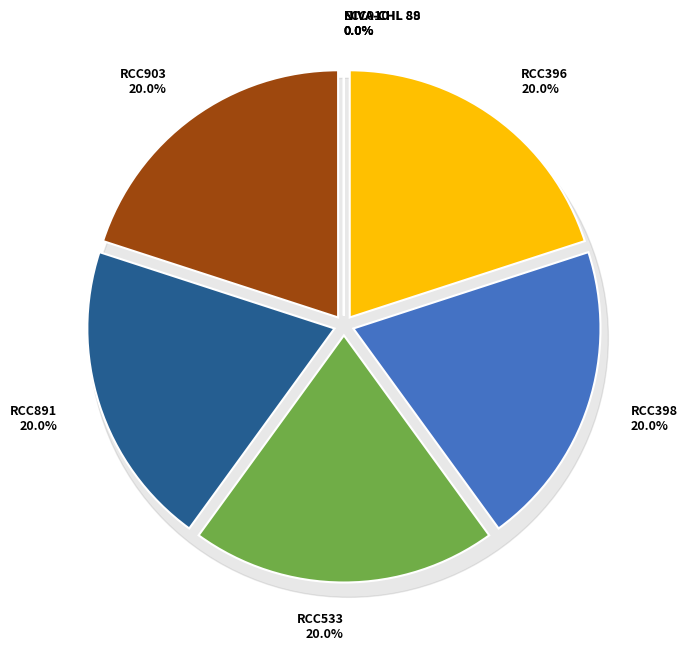

Count the number of slices in the pie.

8